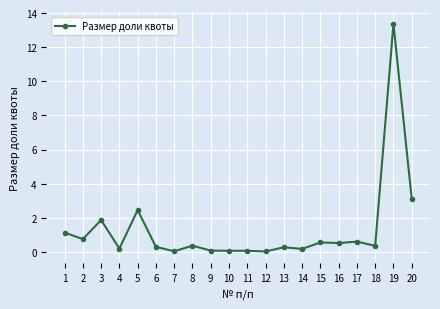

The value at 17 is 0.6. True or false?

True